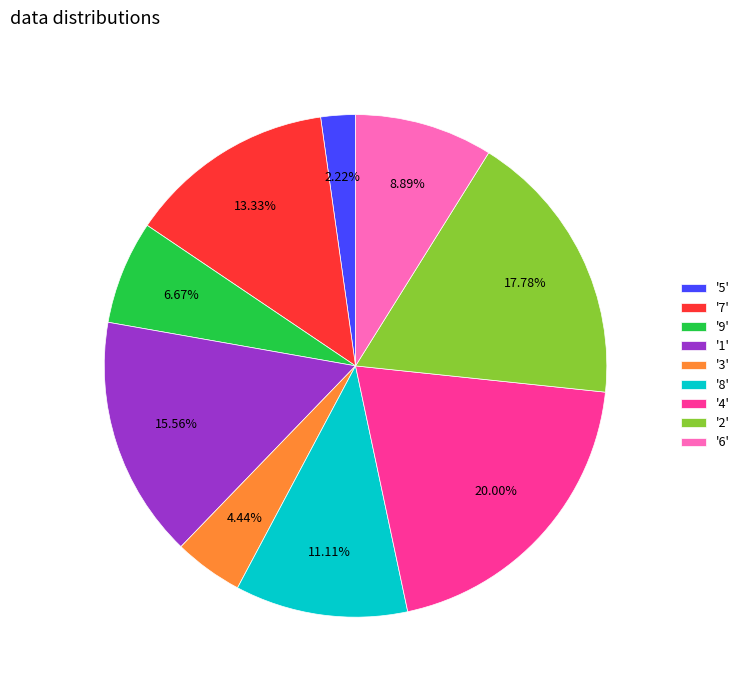

Does '6' represent more than half of the total?

No